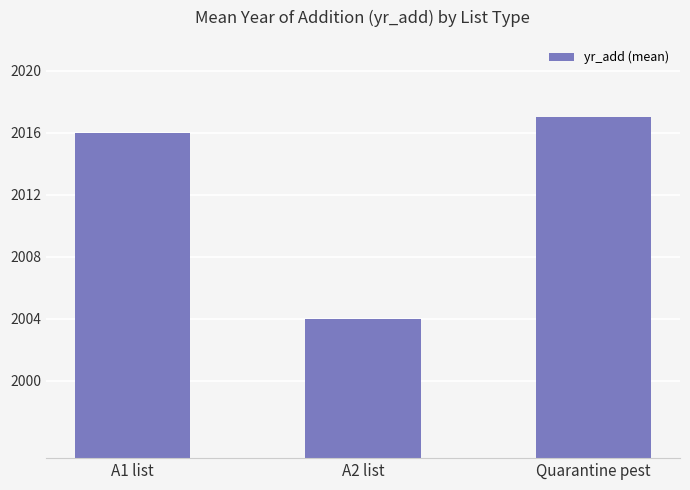

Reading right to left, transcribe all the data shown in this chart.

Quarantine pest=2017	A2 list=2004	A1 list=2016